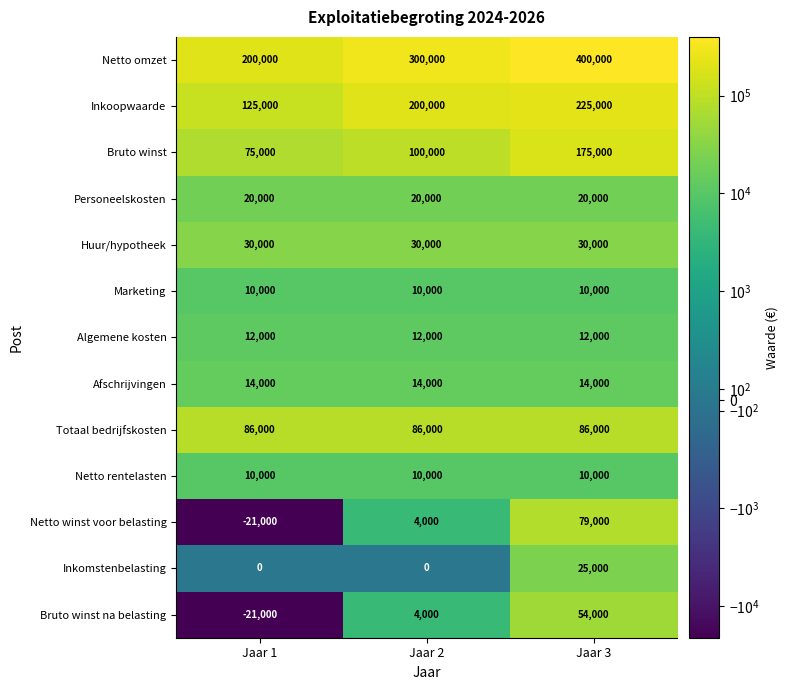

Which series has the widest spread of values?

Netto omzet